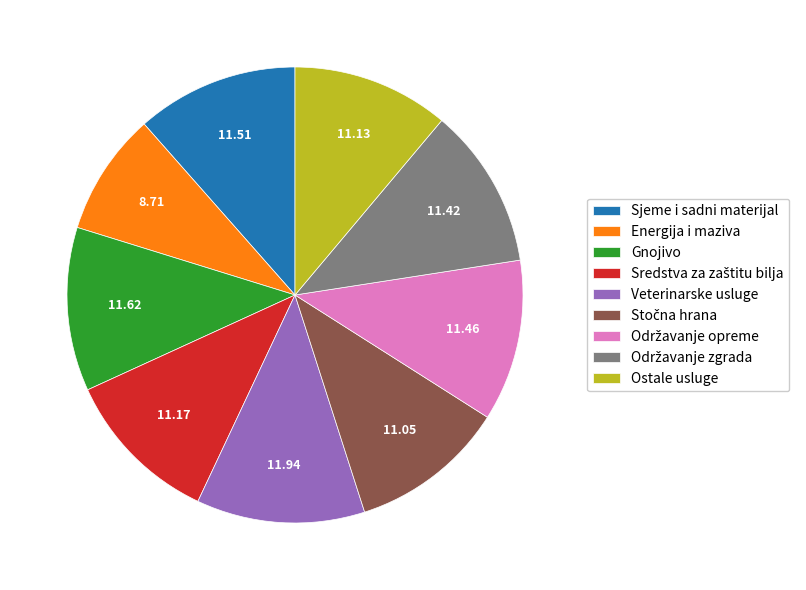

Is there any slice that represents more than half of the pie?

No